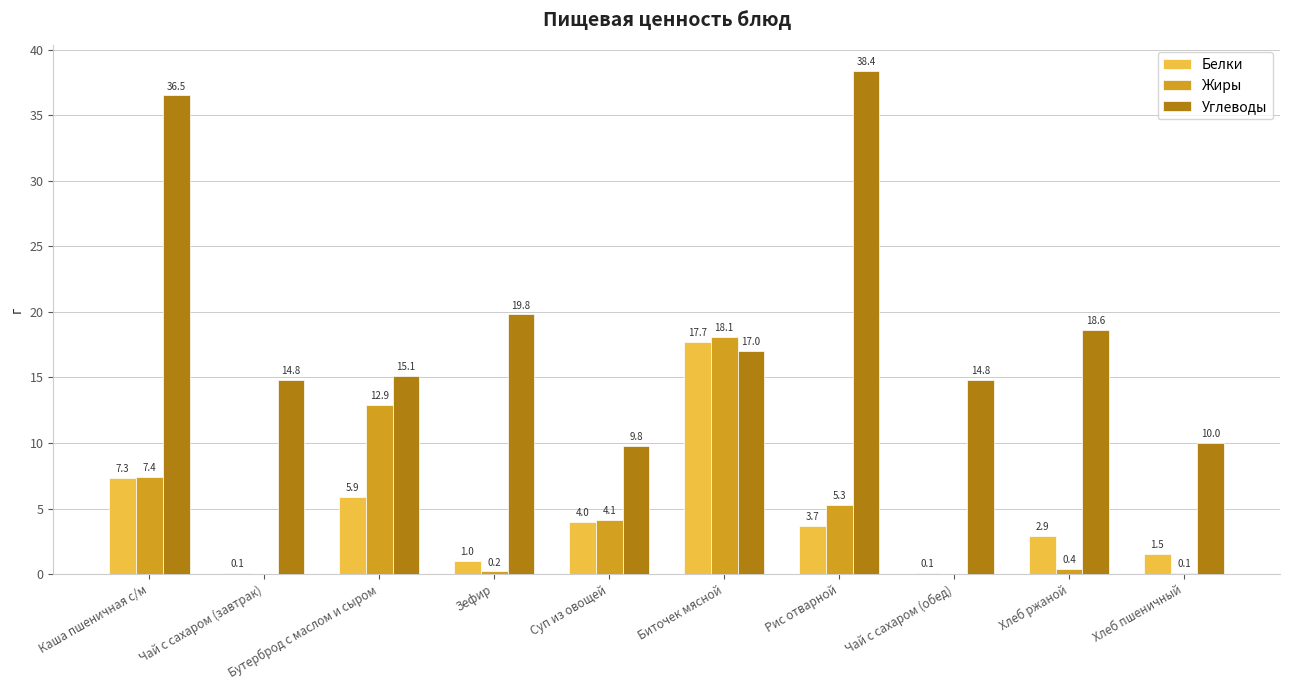

At which category is the sum across all series the highest?

Биточек мясной